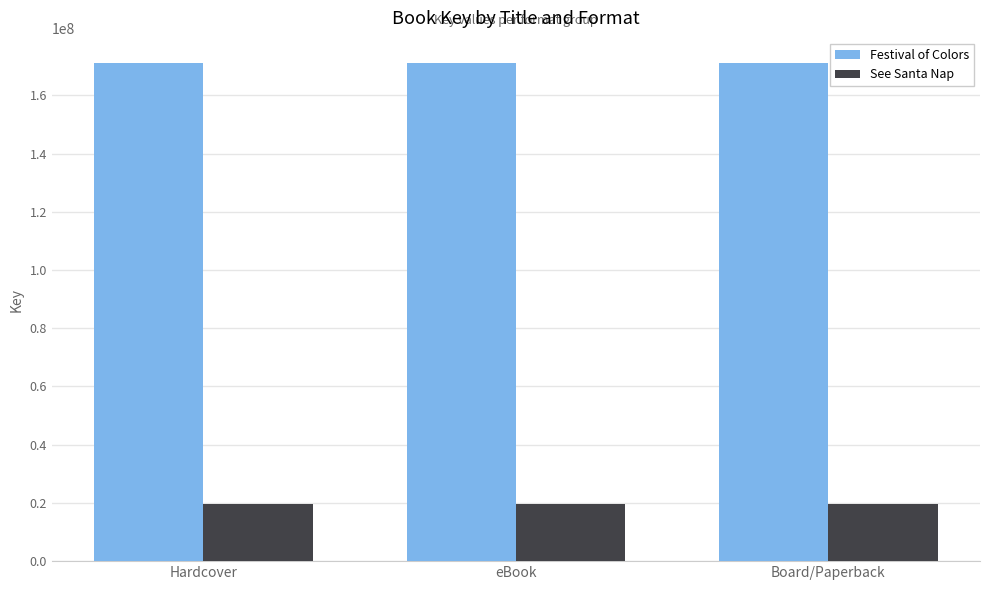

The value of Festival of Colors at eBook is 171153699. True or false?

True